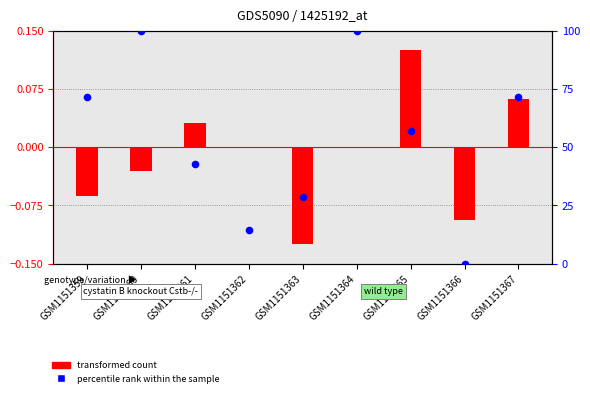

Which series contains the lowest Y value?

transformed count